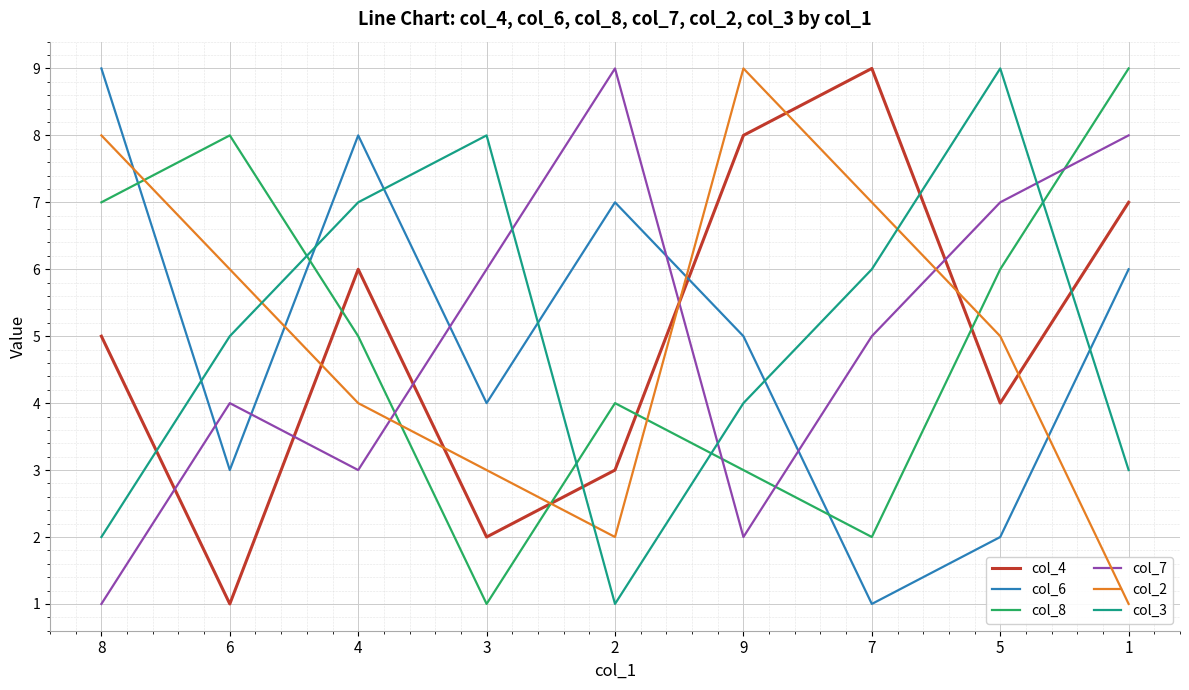

How many data points in col_3 are less than 5?

4